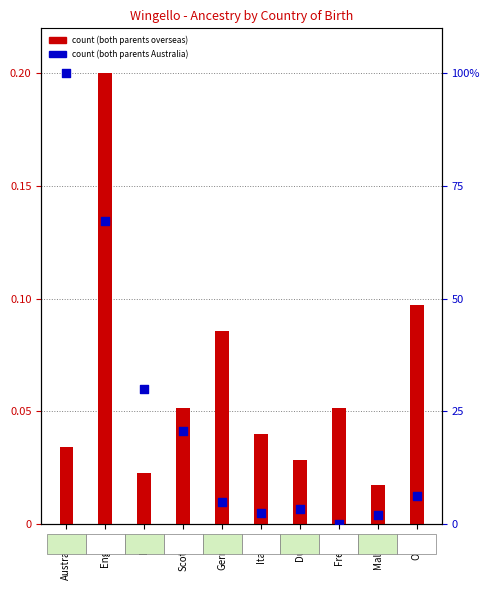

Which series reaches the maximum Y coordinate?

Both parents born in Australia